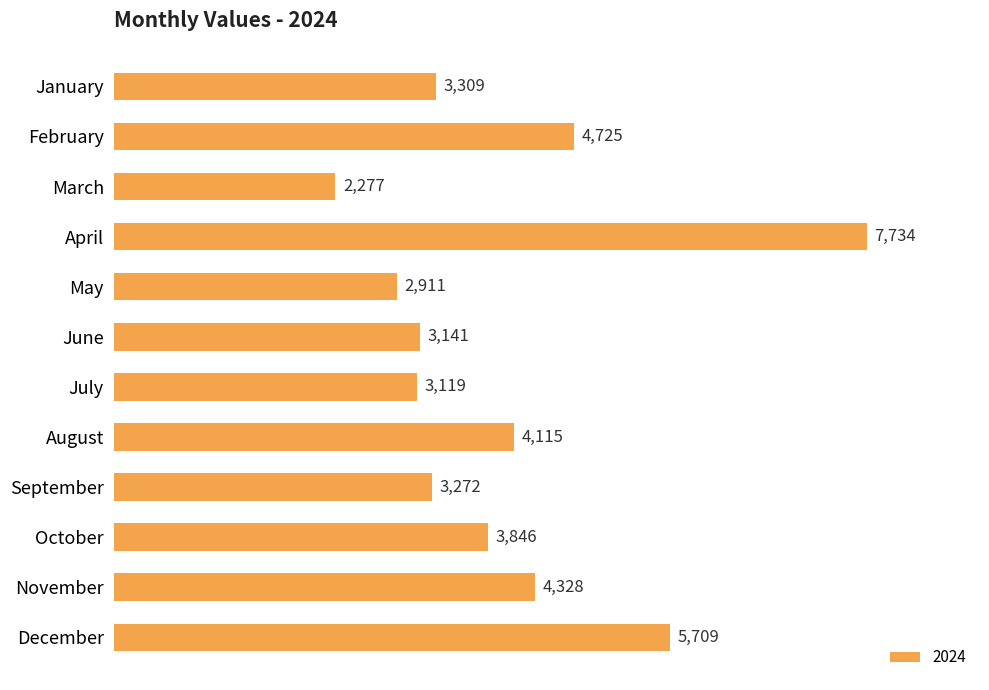

What is the change in value from January to December?

+2400